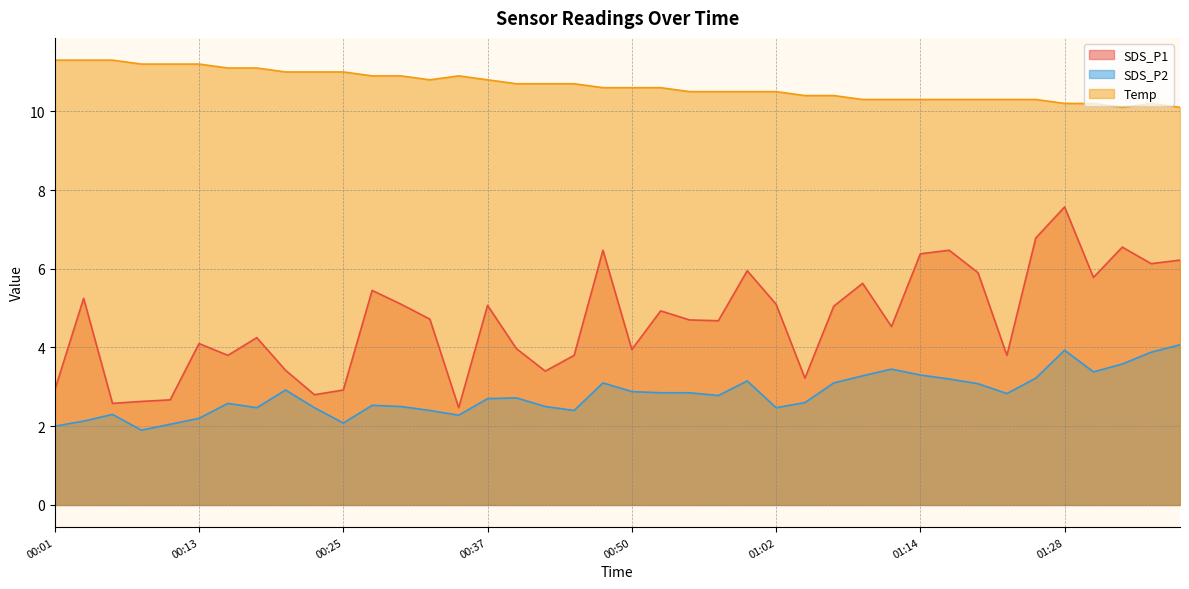

What is the greatest value displayed?

11.3